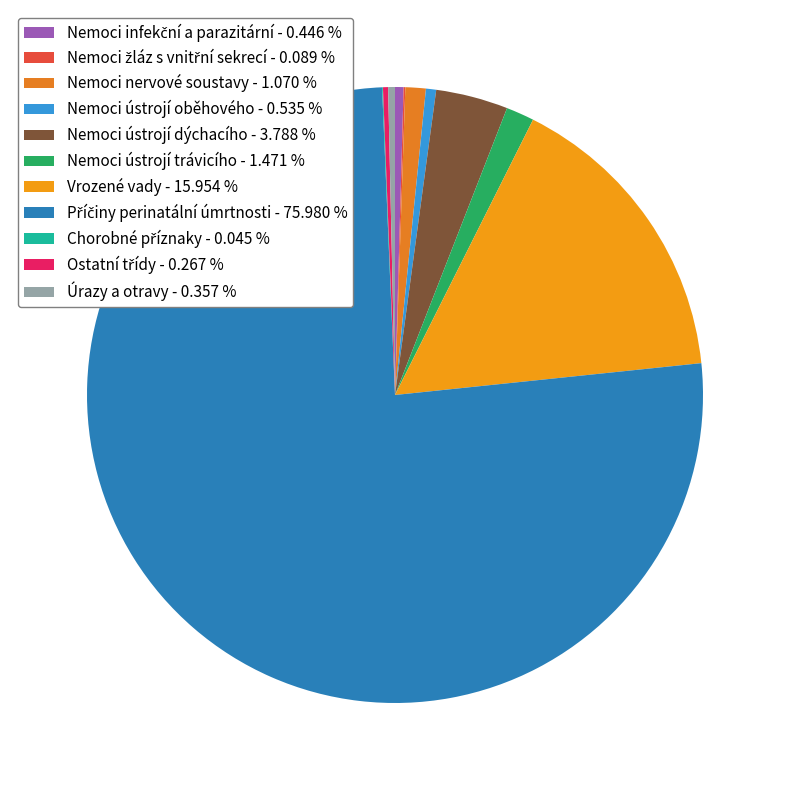

Does Příčiny perinatální úmrtnosti represent more than half of the total?

Yes